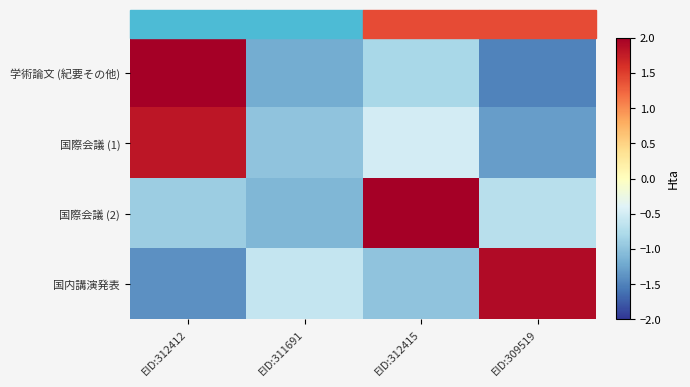

At EID:309519, list the series in order from largest to smallest.

国内講演発表, 国際会議 (2), 国際会議 (1), 学術論文 (紀要その他)